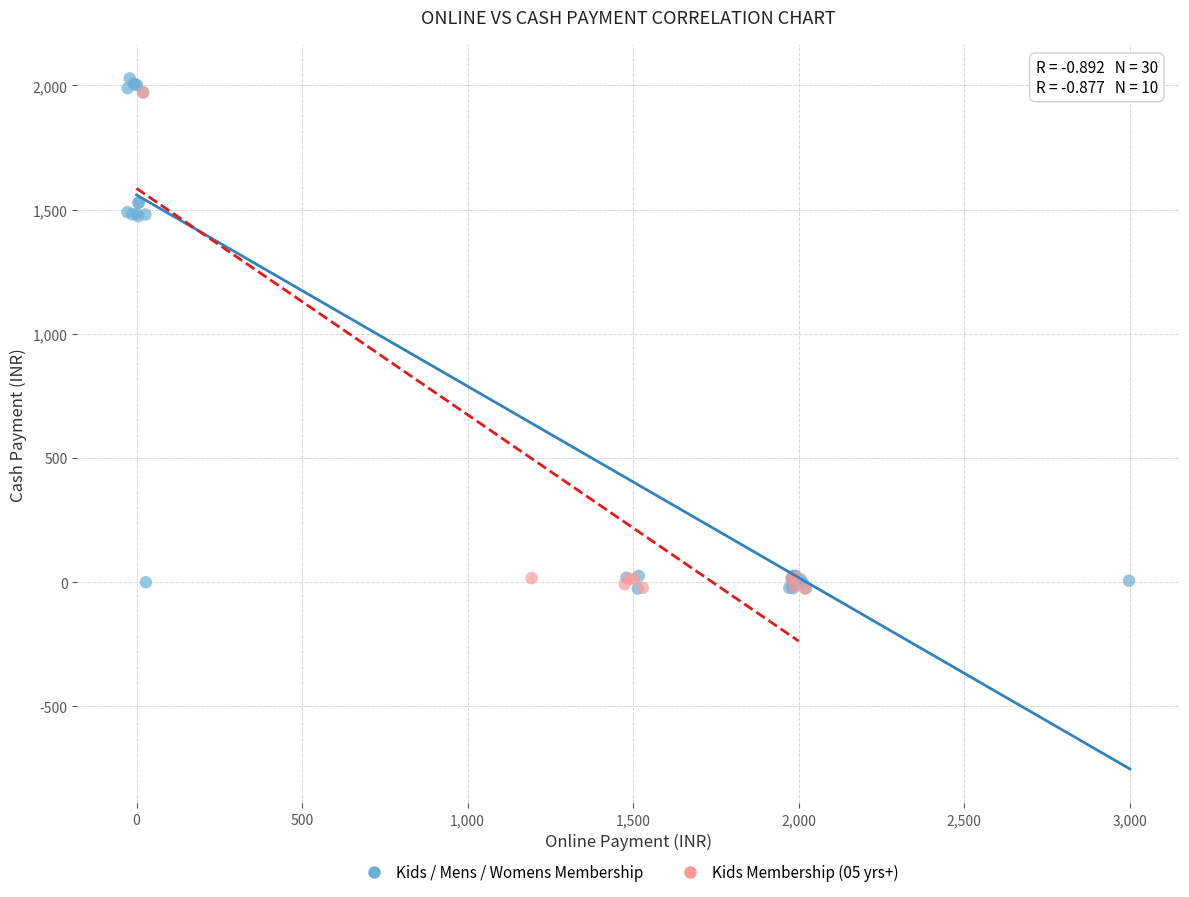

Which series has the largest Y range (max minus min)?

Kids / Mens / Womens Membership